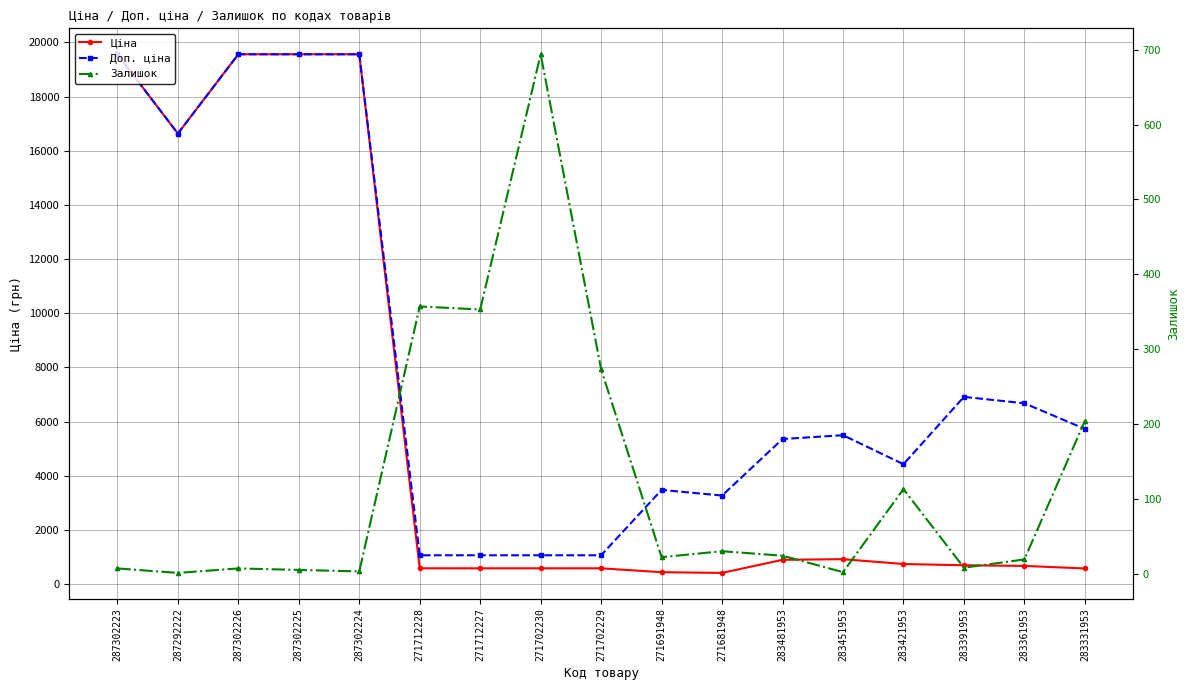

Rank the series by their maximum value, from highest to lowest.

Ціна, Доп. ціна, Залишок